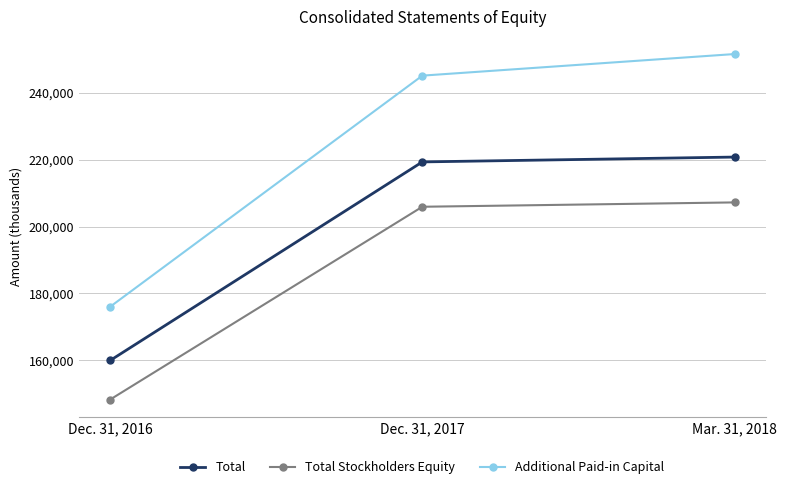

At which category is the sum across all series the highest?

Mar. 31, 2018